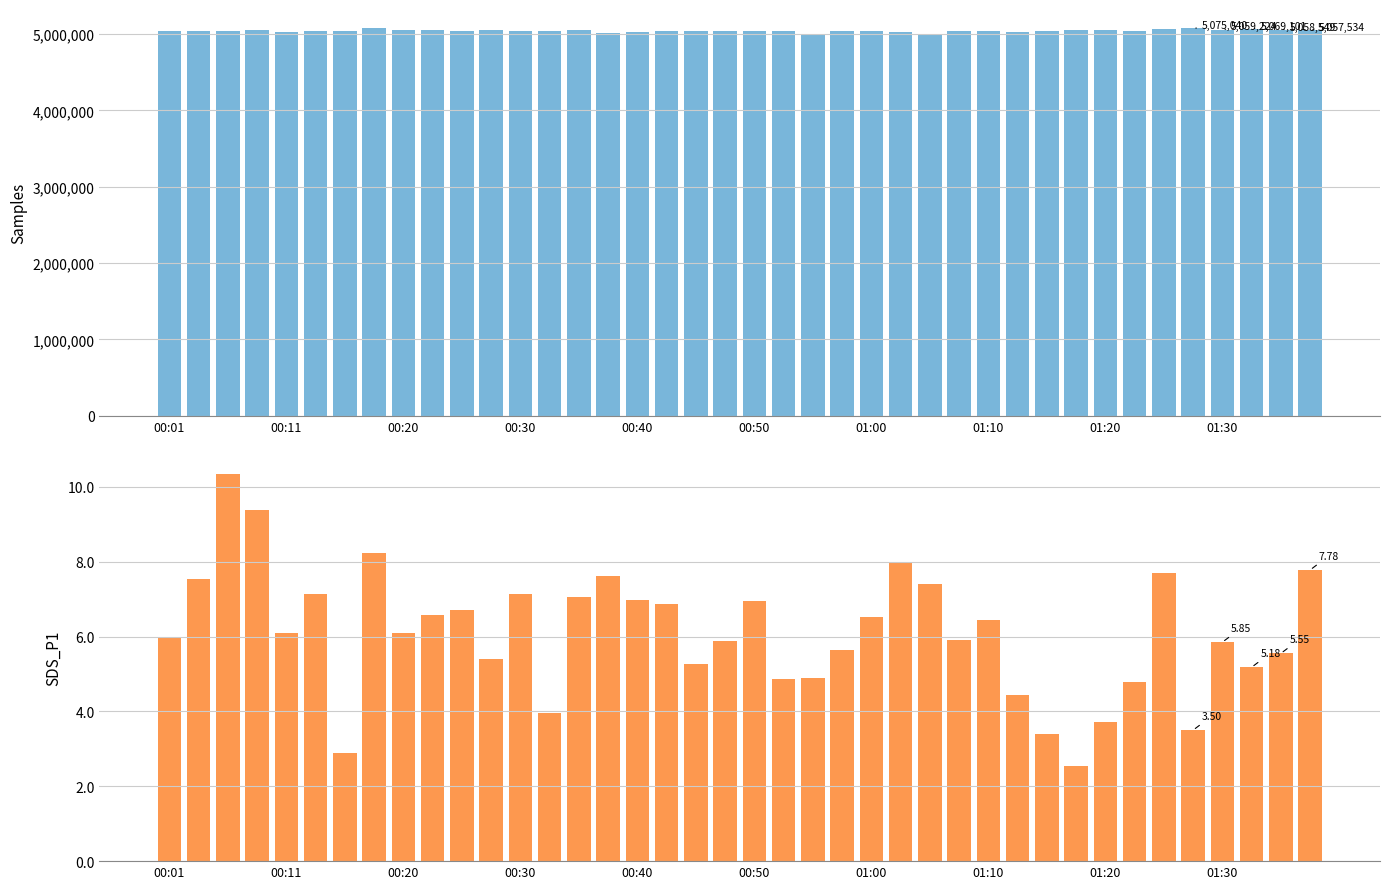

Read the Samples value at 35.

5075040.0